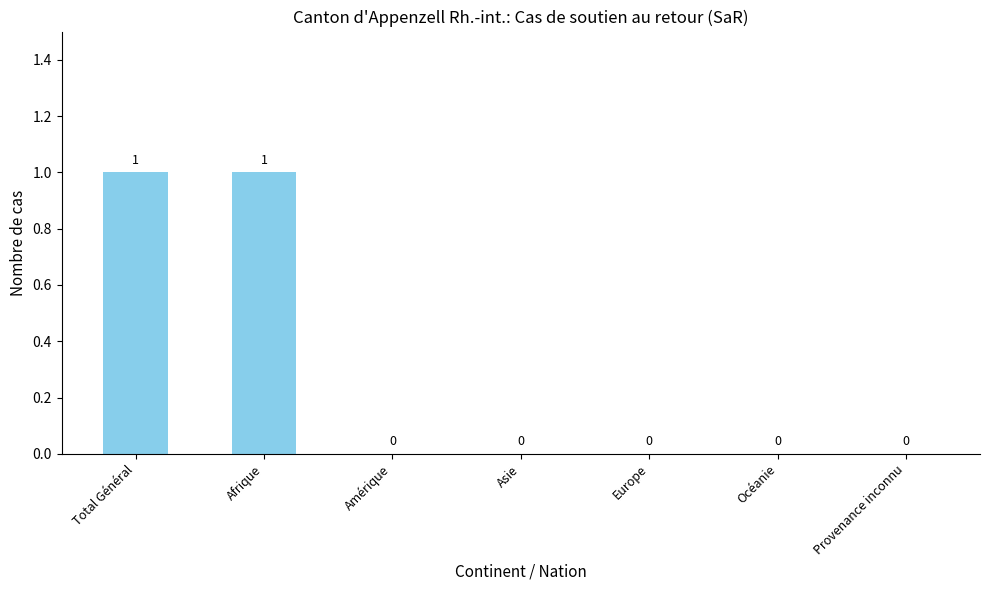

Is it true that the value at Amérique is -1?

False